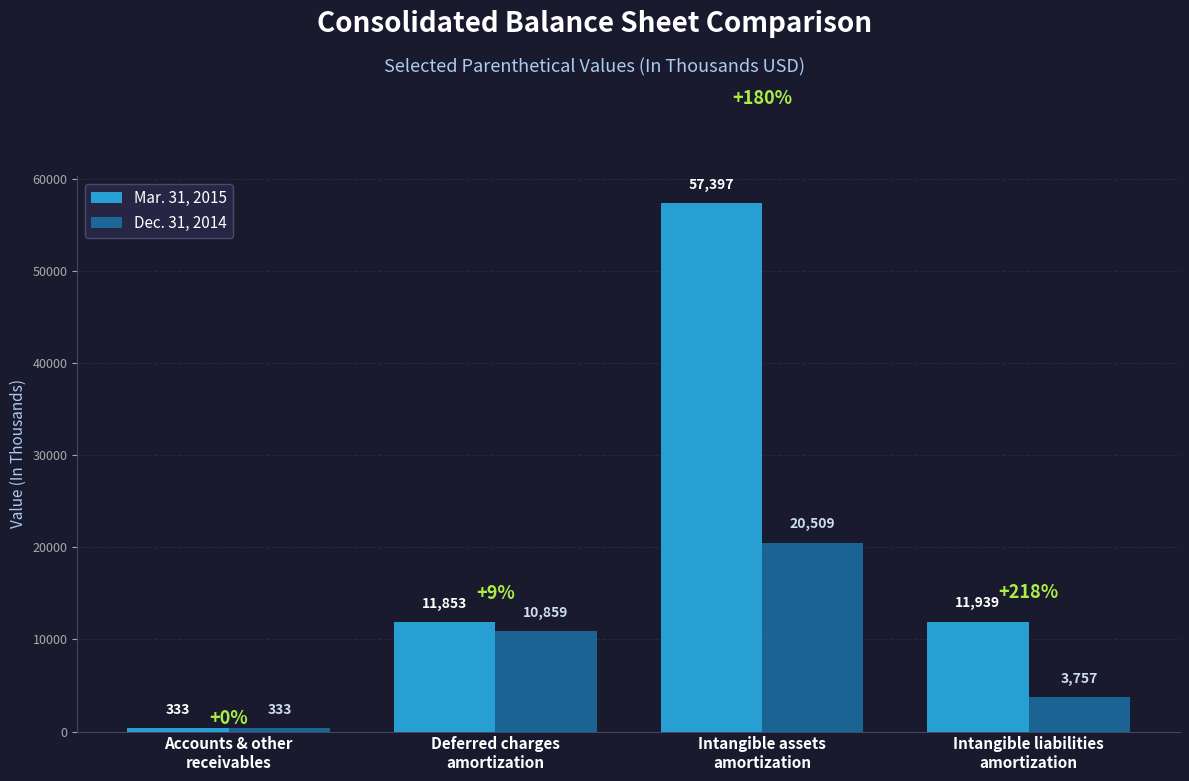

How many series are shown in this chart?

2